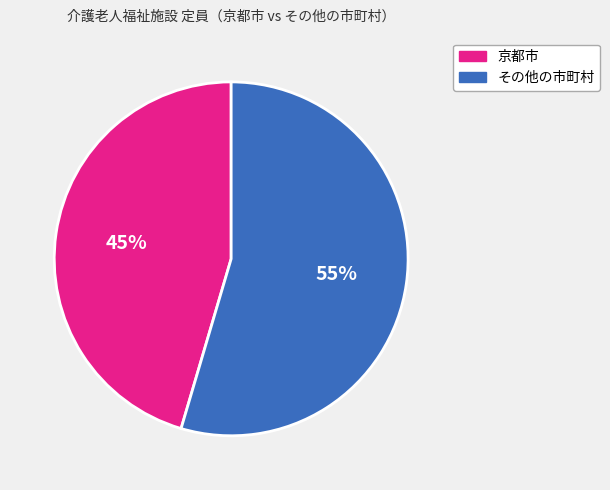

Which slice is the largest?

その他の市町村